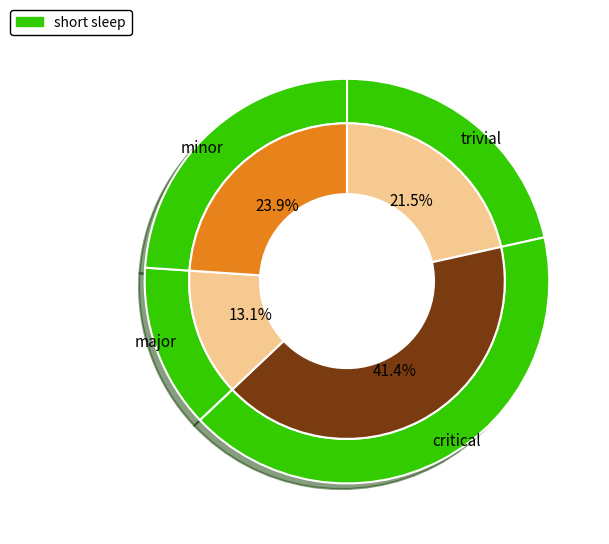

Which slice is the largest?

critical